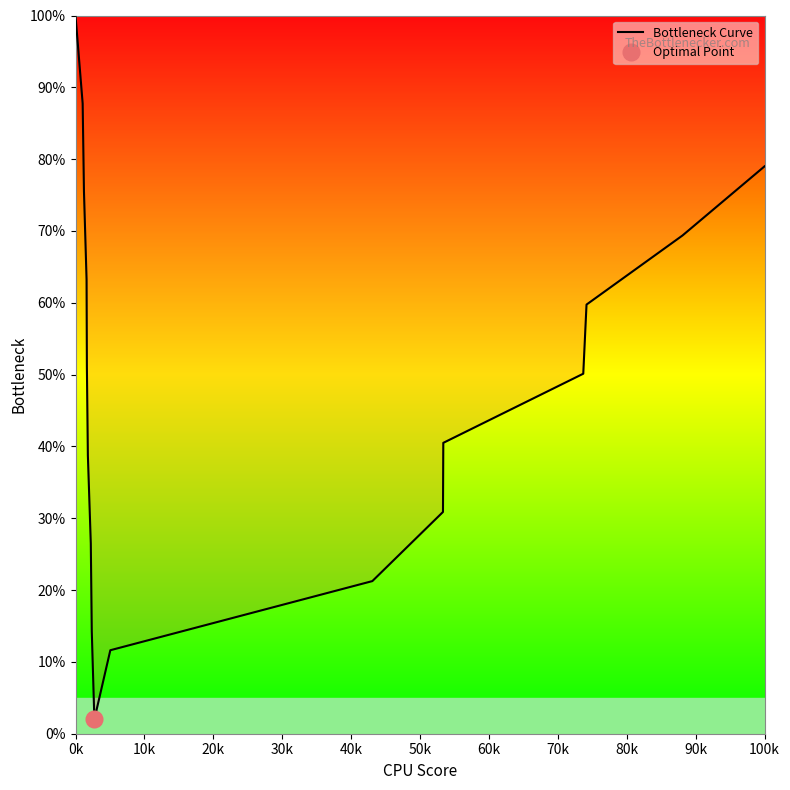

The Bottleneck Curve series shows 117.4 at 100k. True or false?

False